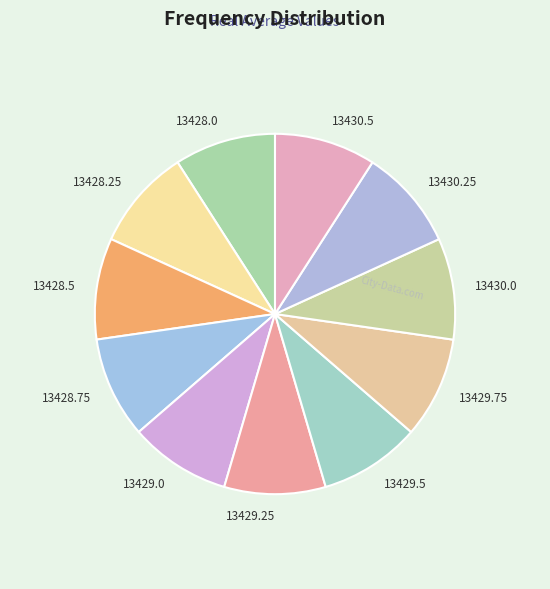

Does 13428.75 account for over 50% of the chart?

No